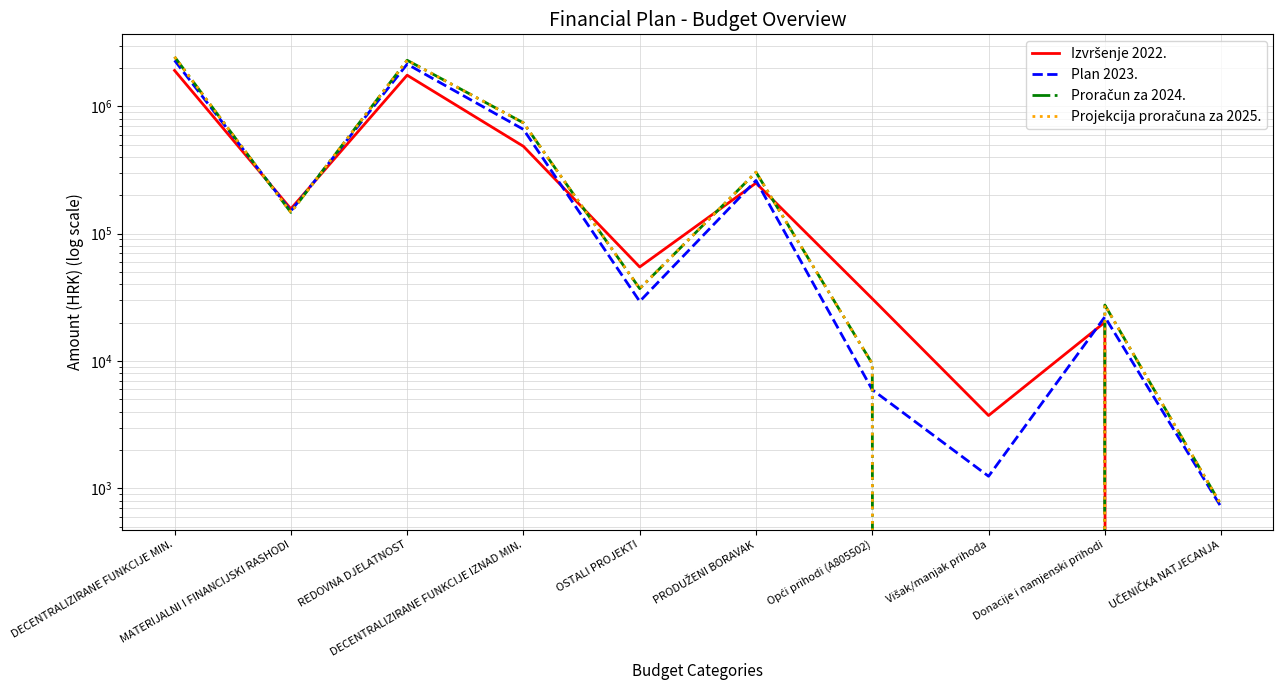

Reading right to left, what are all the values shown in this chart?

Izvršenje 2022.: 0.0	20161.2	3731.9	30868.3	249736.8	54761.4	485198.0	1756387.0	156612.9	1912999.9
Plan 2023.: 713.0	22197.0	1244.0	5945.0	261623.0	29386.0	659165.0	2144544.0	150520.0	2295064.0
Proračun za 2024.: 740.0	27510.0	0.0	9520.0	303900.0	37030.0	741720.0	2300000.0	147000.0	2447000.0
Projekcija proračuna za 2025.: 740.0	27510.0	0.0	9520.0	303900.0	37030.0	741720.0	2300000.0	147000.0	2447000.0